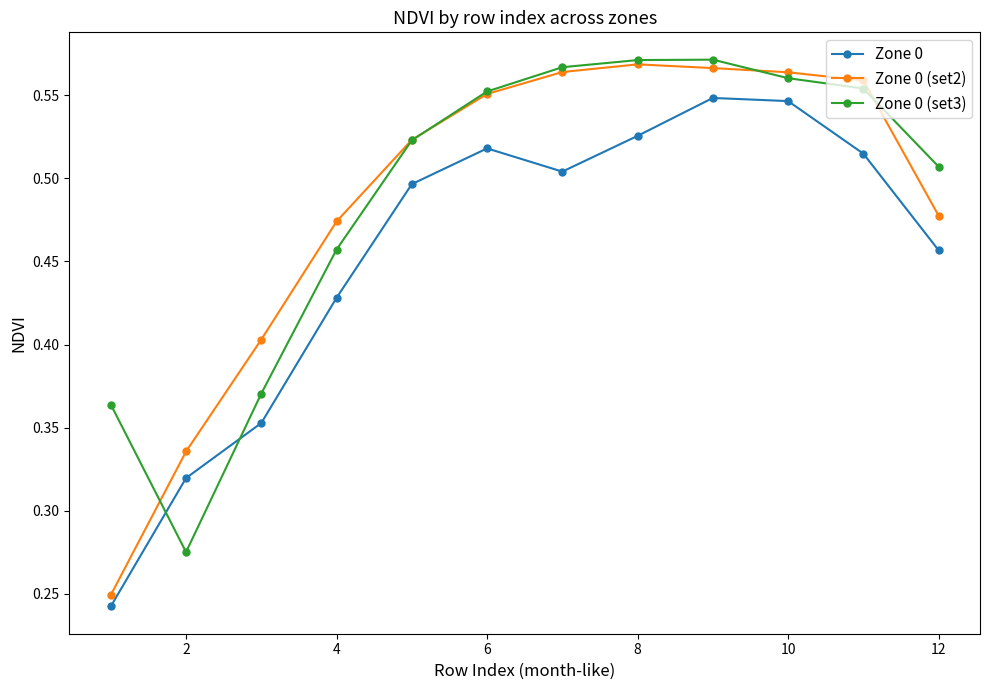

After their last crossing, which series has the higher values: Zone 0 or Zone 0 (set3)?

Zone 0 (set3)